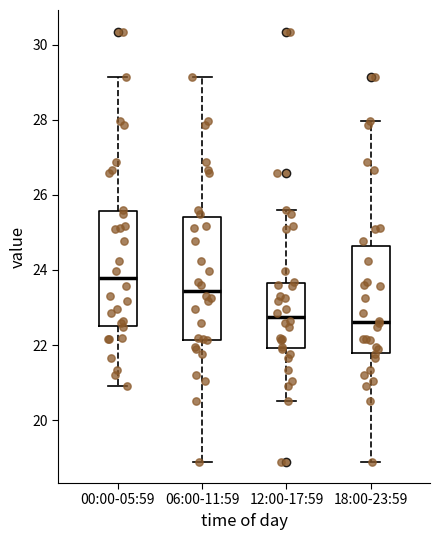

Where does the median line of the box for 12:00-17:59 sit on the y-axis? The values are not printed on the chart, so give them approximately, as read against the axis.

22.8